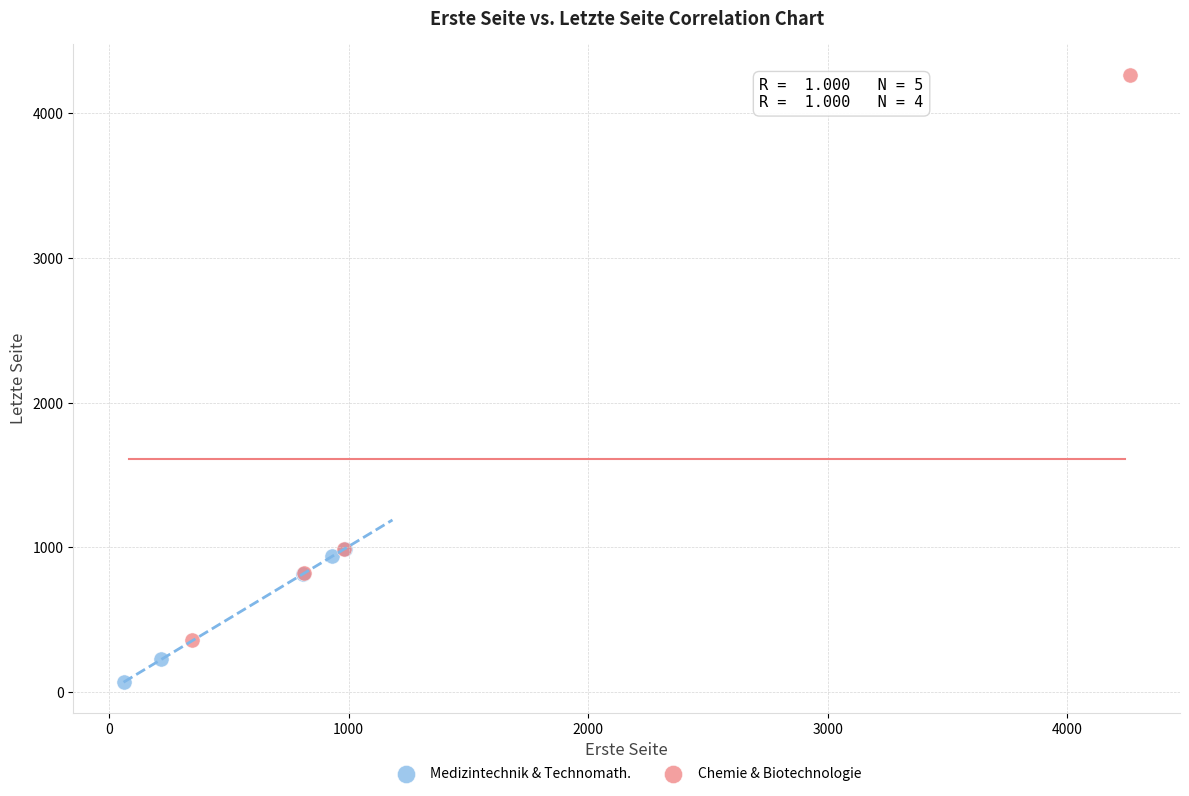

Which series reaches the minimum Y coordinate?

Medizintechnik & Technomath.